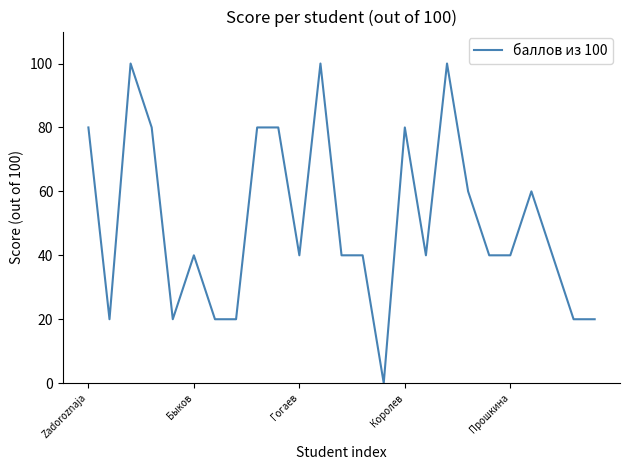

Count the number of data series in this chart.

1